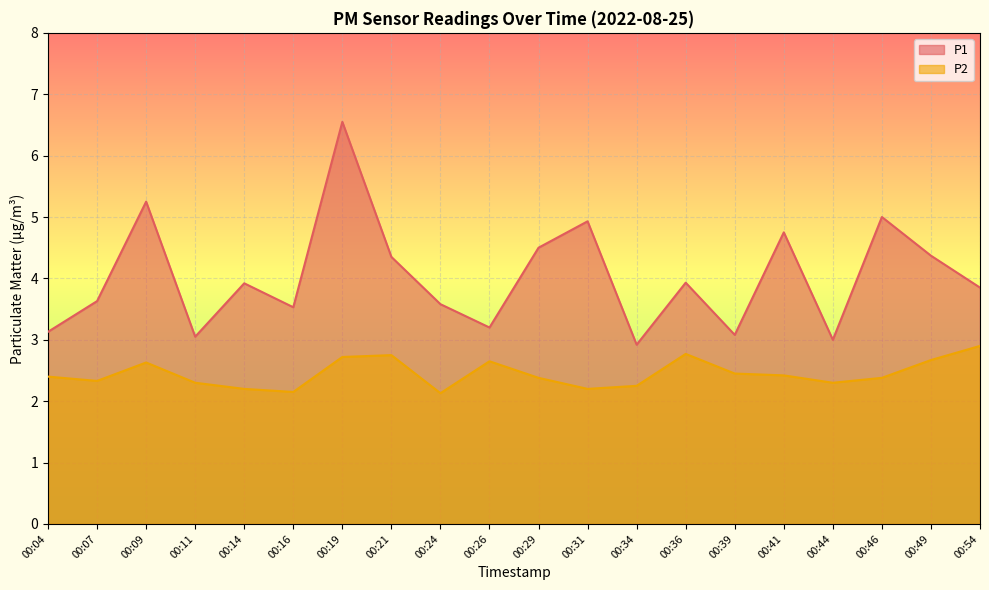

How many data points in P1 are above 3?

18